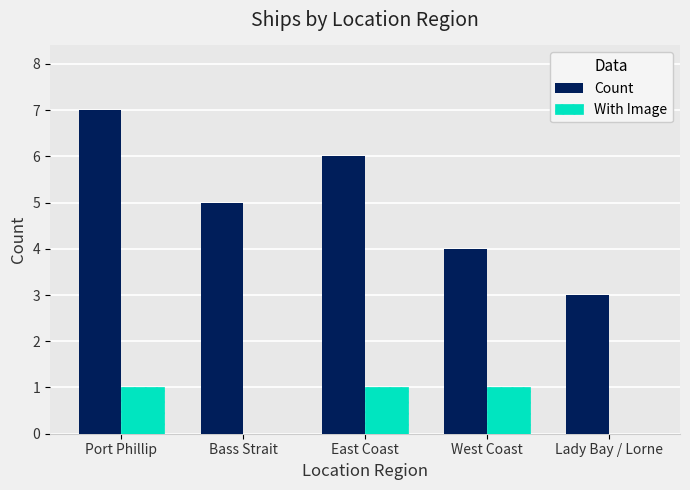

What is the average value of the Count series?

5